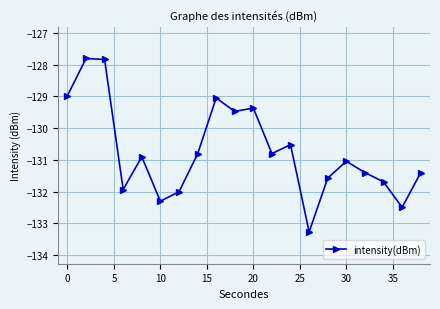

How many values are below -130?

14